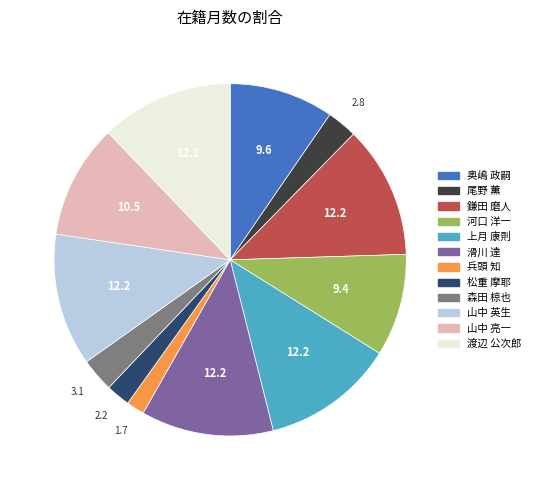

Which category has the smallest portion of the pie?

兵頭 知